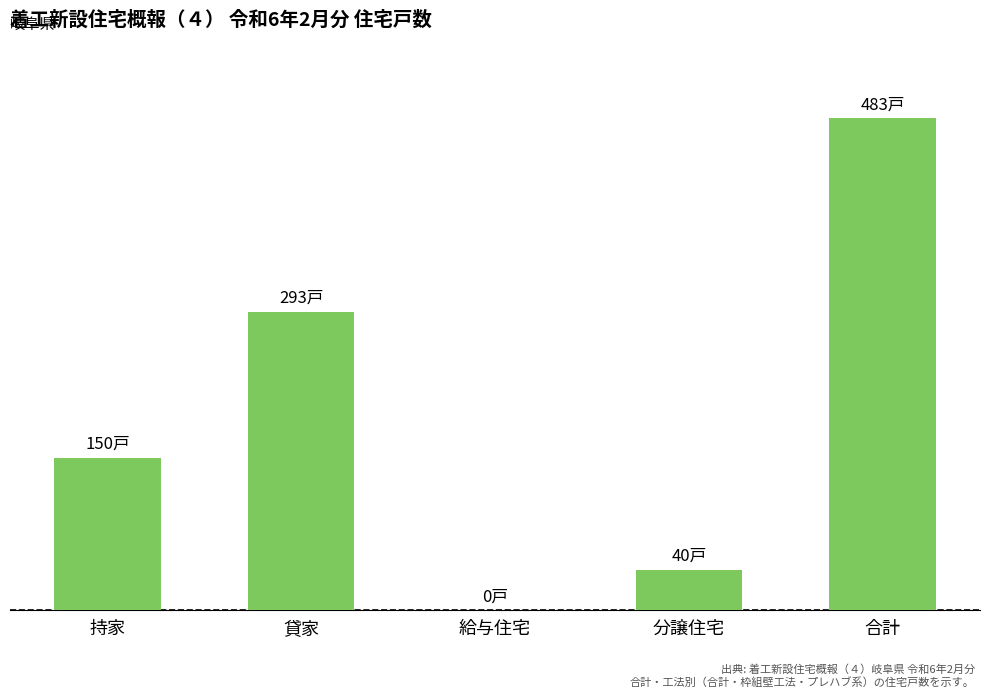

What position from the right is 分譲住宅?

2